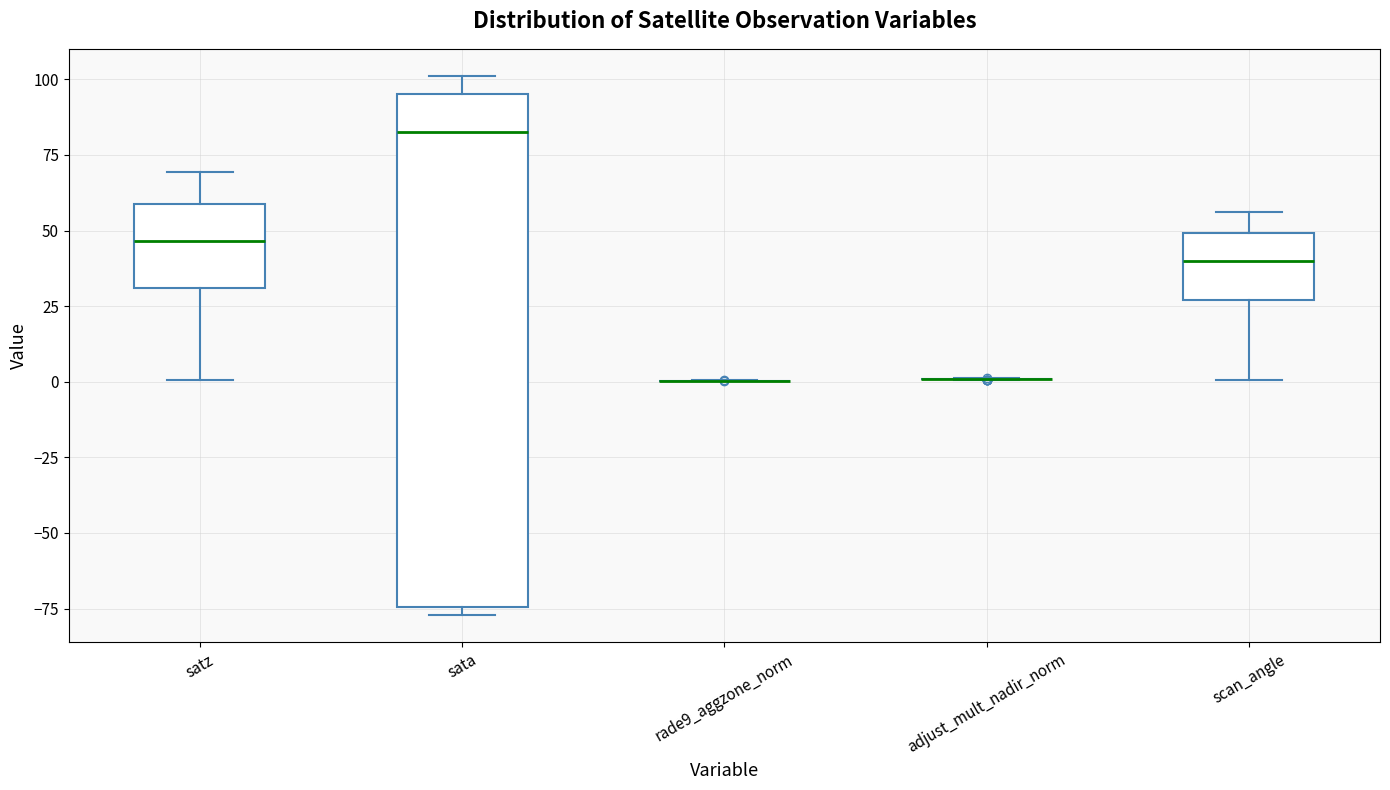

Reading left to right, read every box against the y-axis: the position of its median line, the range the box covers, and the ends of its whiskers. The values are not printed on the chart, so give them approximately, as read against the axis.

satz: median 45, box 30 to 60, whiskers 0 to 70
sata: median 85, box -75 to 95, whiskers -75 (just below the box's lower edge) to 100
rade9_aggzone_norm: box collapsed to a line at 0, whiskers 0 to 0
adjust_mult_nadir_norm: box collapsed to a line at 0, whiskers 0 to 0
scan_angle: median 40, box 25 to 50, whiskers 0 to 55